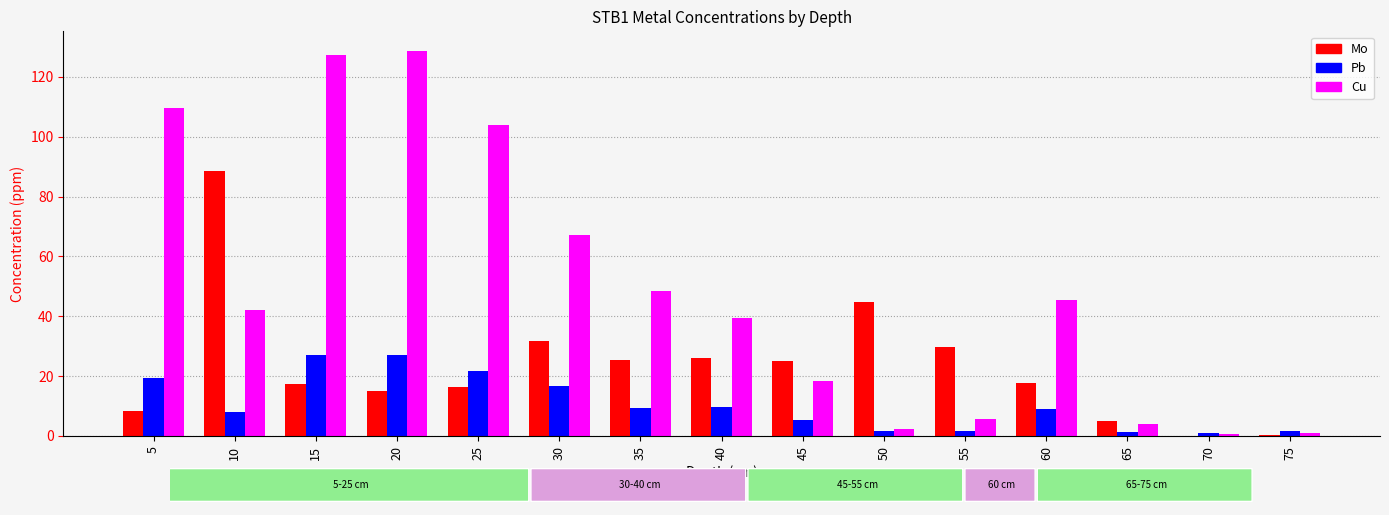

What is the difference between the Cu values at 35 and 25?

55.4